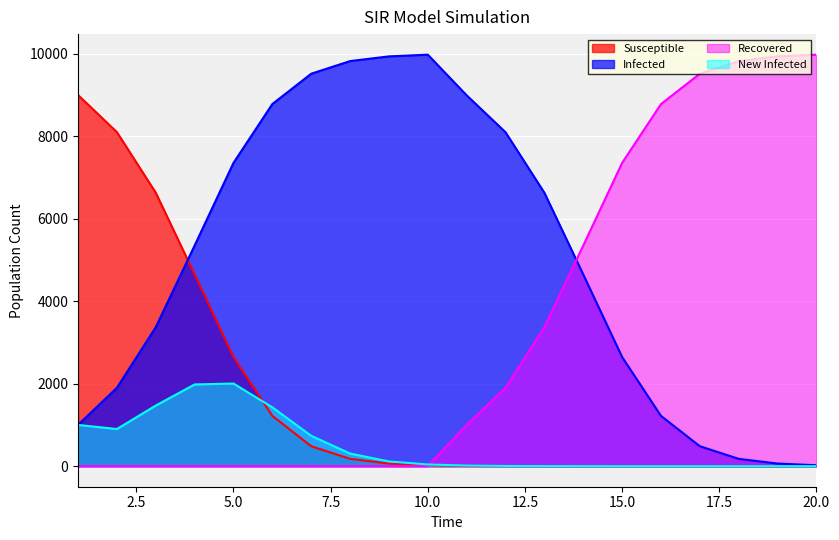

At which category does Infected reach its first local peak?

10